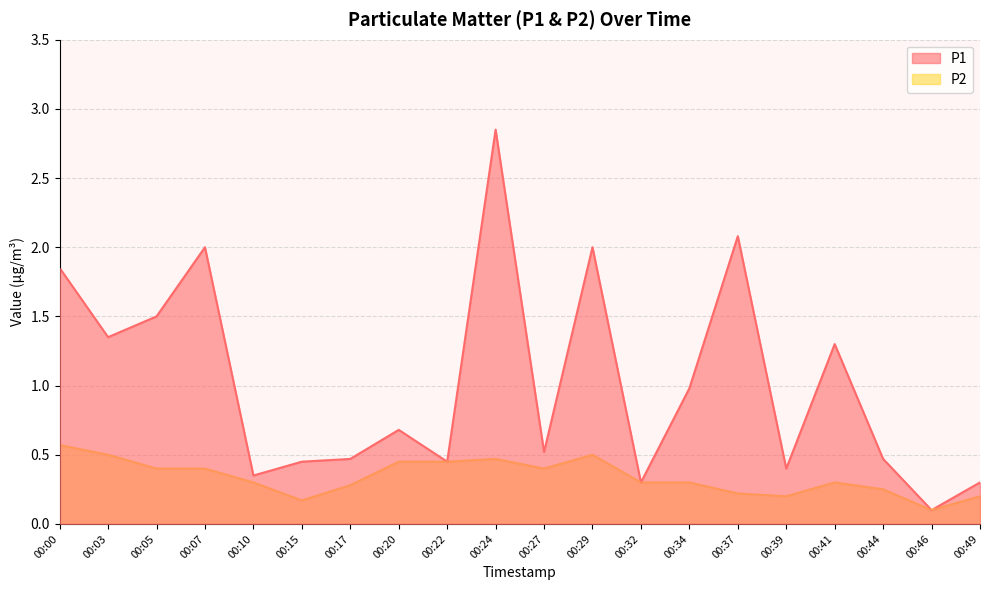

How many lines are shown in the chart?

2